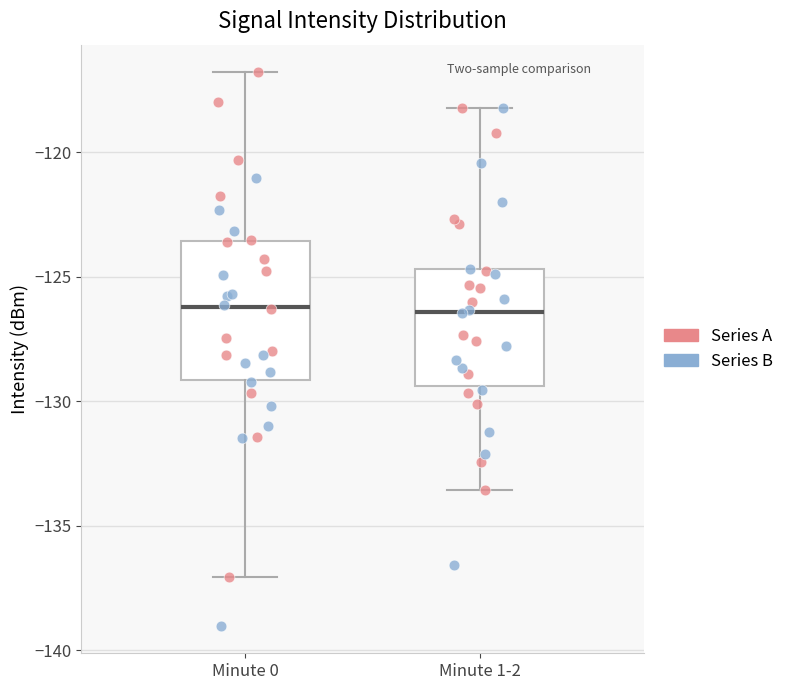

Reading left to right, read every box against the y-axis: the position of its median line, the range the box covers, and the ends of its whiskers. The values are not printed on the chart, so give them approximately, as read against the axis.

Minute 0: median -126.0, box -129.0 to -123.5, whiskers -137.0 to -117.0
Minute 1-2: median -126.5, box -129.5 to -124.5, whiskers -133.5 to -118.0